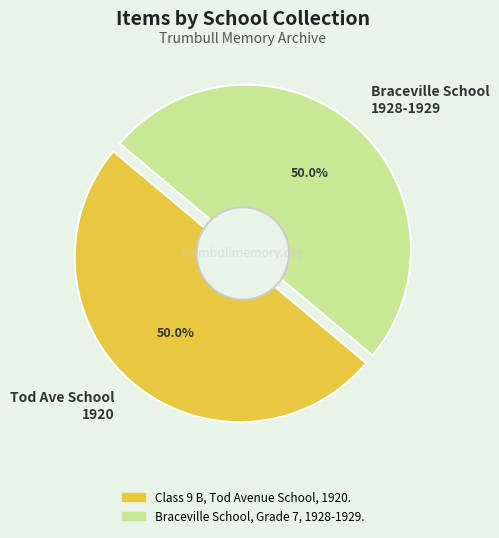

True or false: Class 9 B, Tod Avenue School, 1920. accounts for 56% of the total.

False